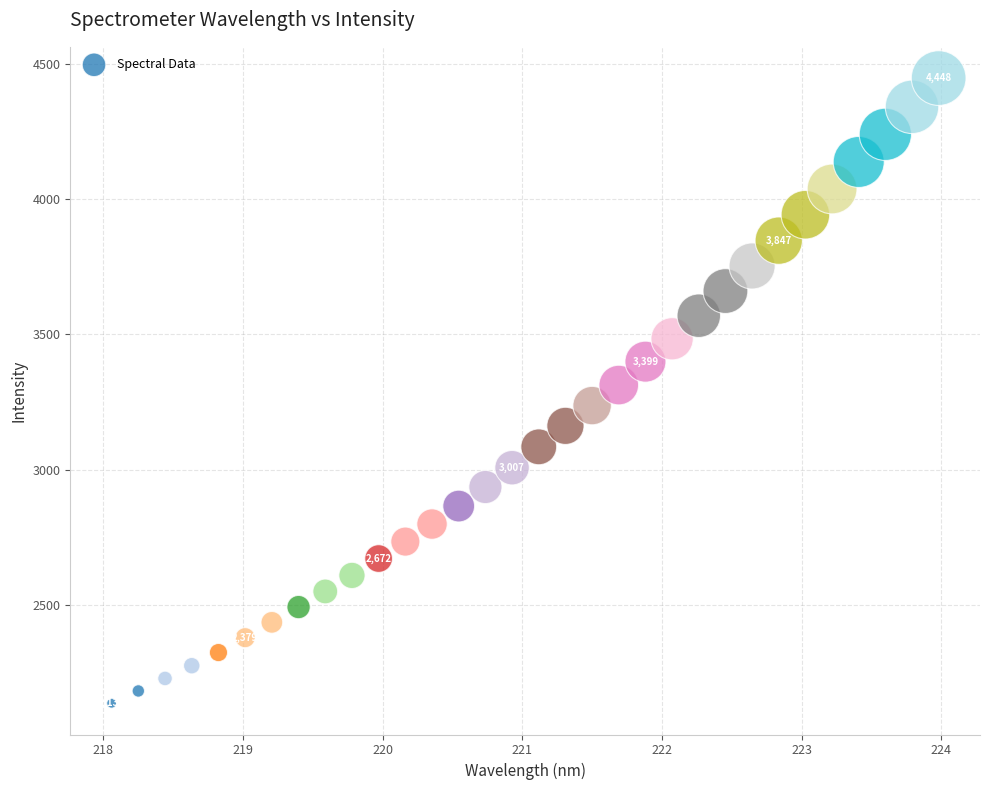

What is the range of Y values (max minus min)?

2311.4